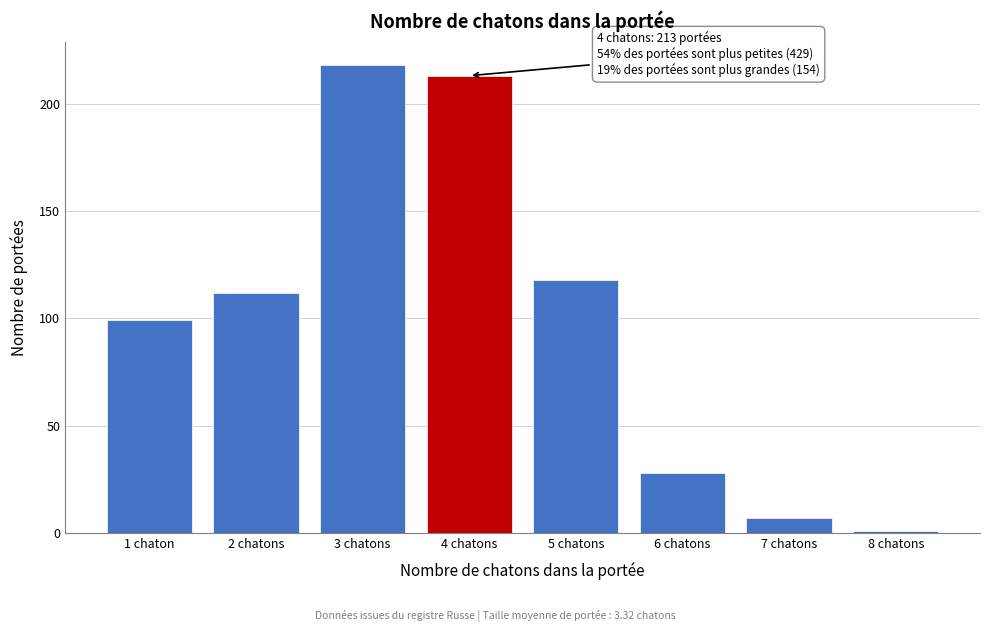

Reading left to right, transcribe all the data shown in this chart.

1 chaton=99	2 chatons=112	3 chatons=218	4 chatons=213	5 chatons=118	6 chatons=28	7 chatons=7	8 chatons=1